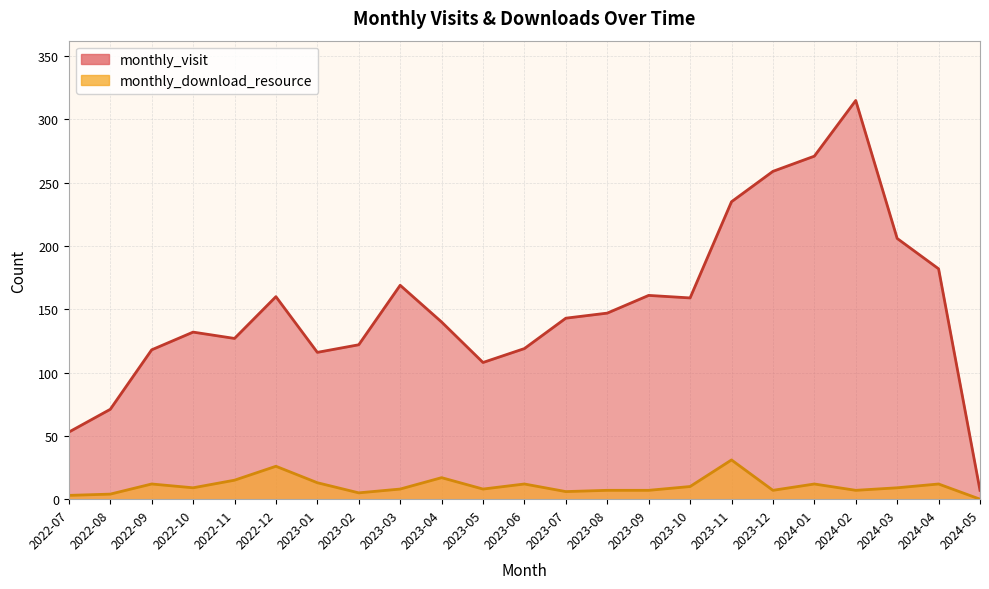

Where is monthly_download_resource nearest to the value 15?

2022-11